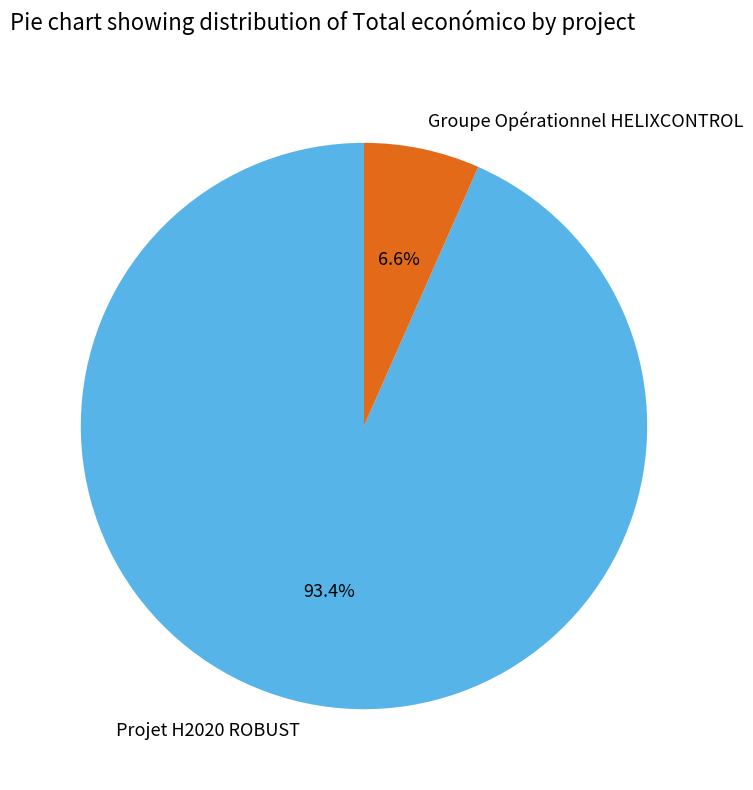

What is the largest slice in the pie chart?

Projet H2020 ROBUST